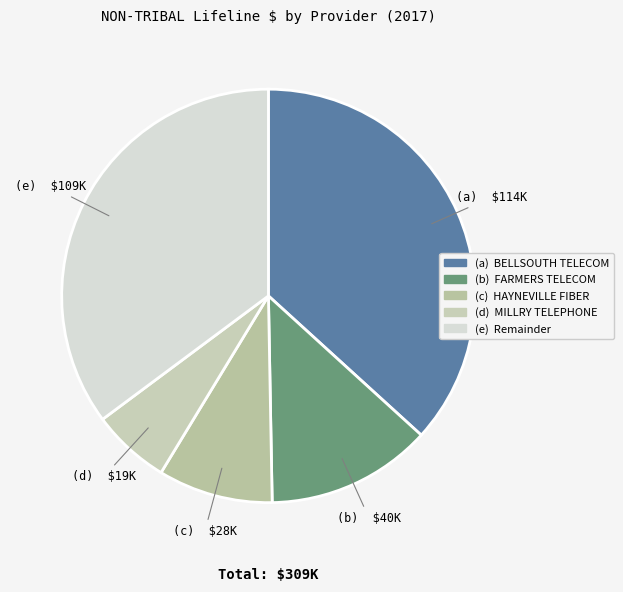

How many segments does this pie chart have?

5